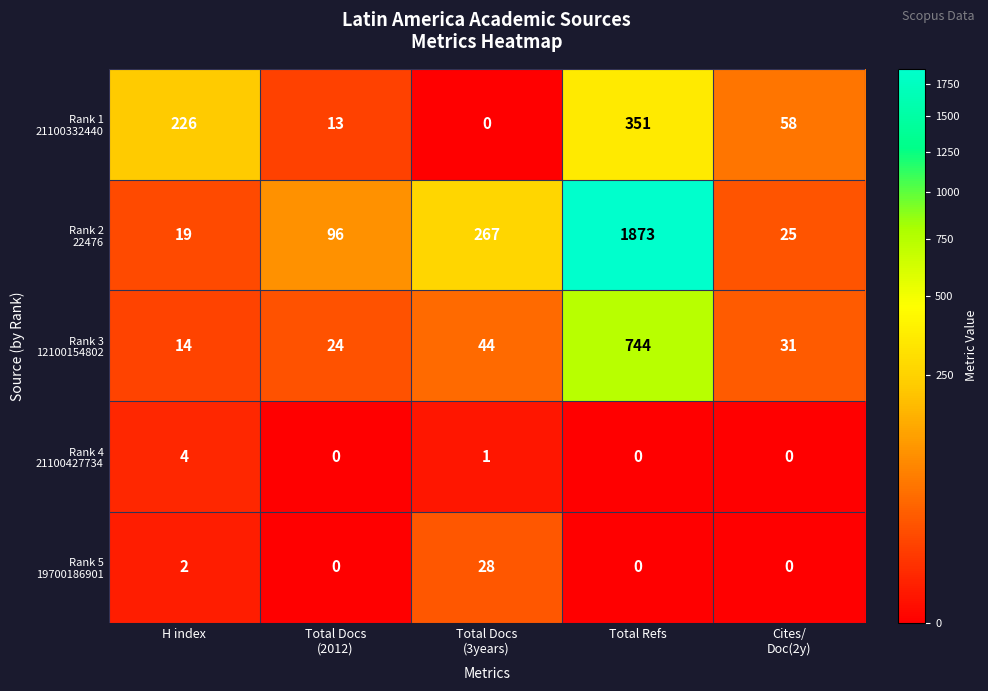

At which category is the sum across all series the highest?

Total Refs